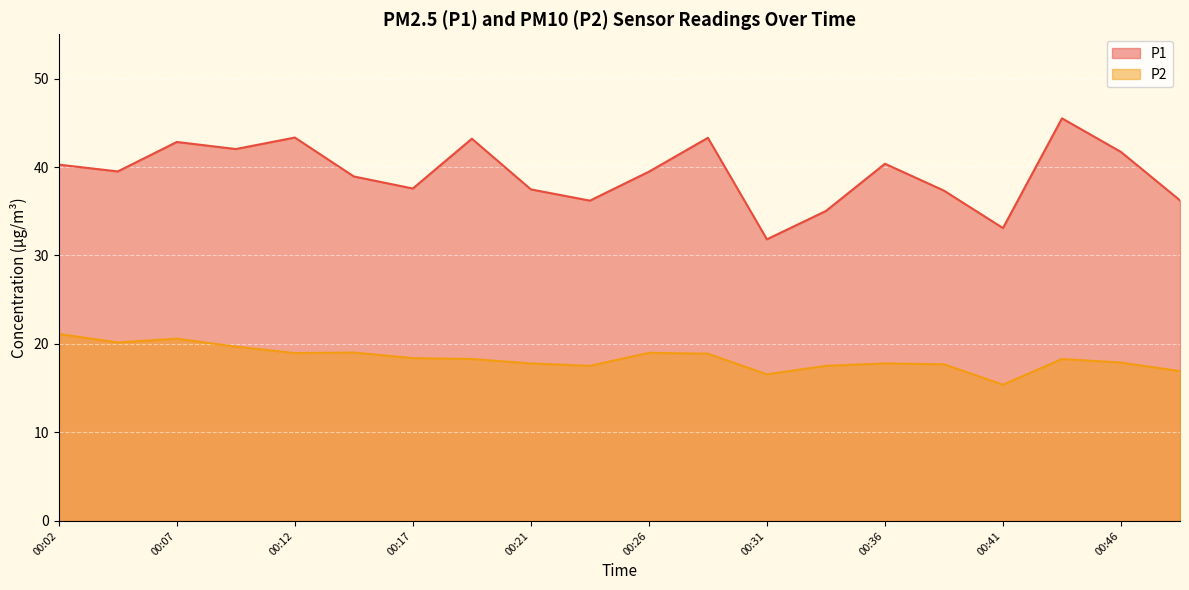

Which series has the largest range (max minus min)?

P1